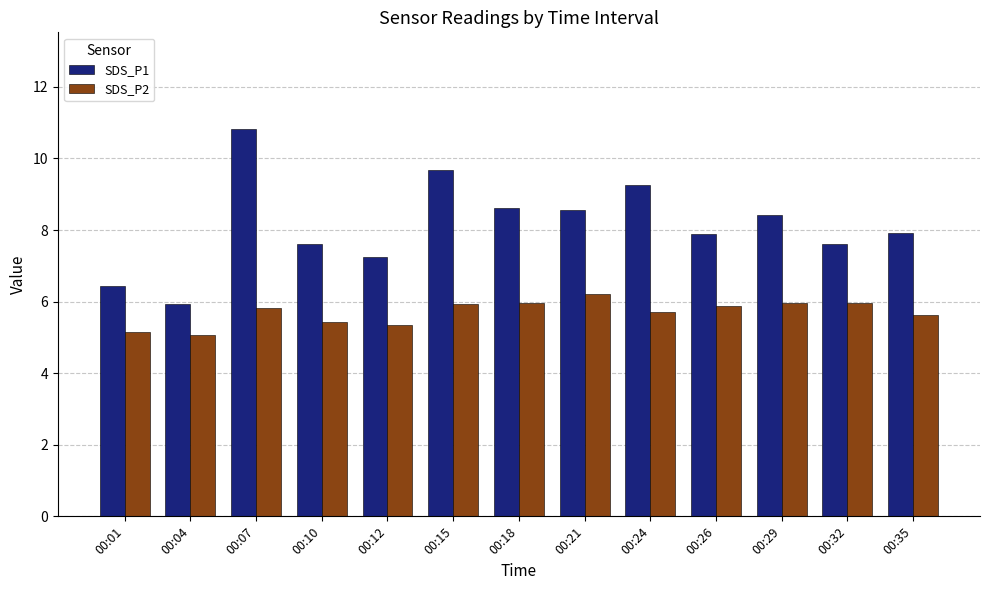

At which category is the sum across all series the highest?

00:07